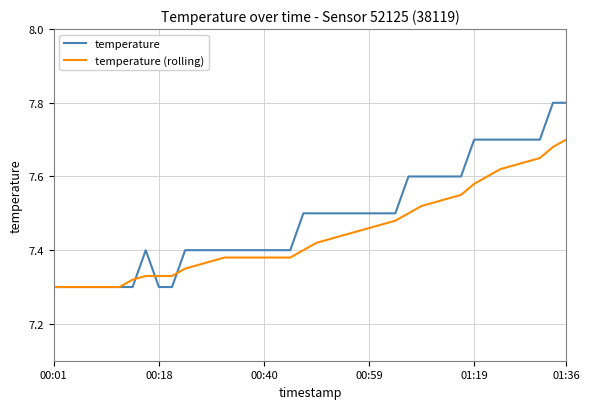

Is this an area chart (filled region under the line)?

No